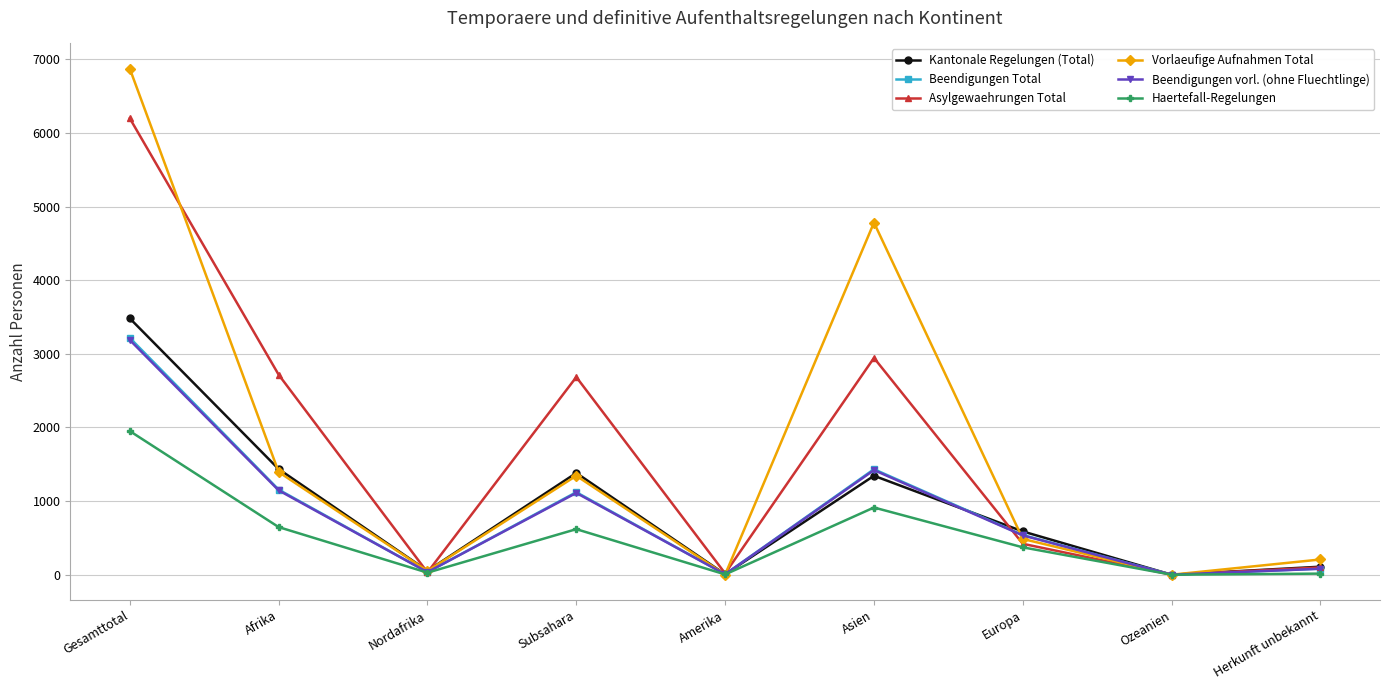

Where is the first local minimum for Haertefall-Regelungen?

Nordafrika